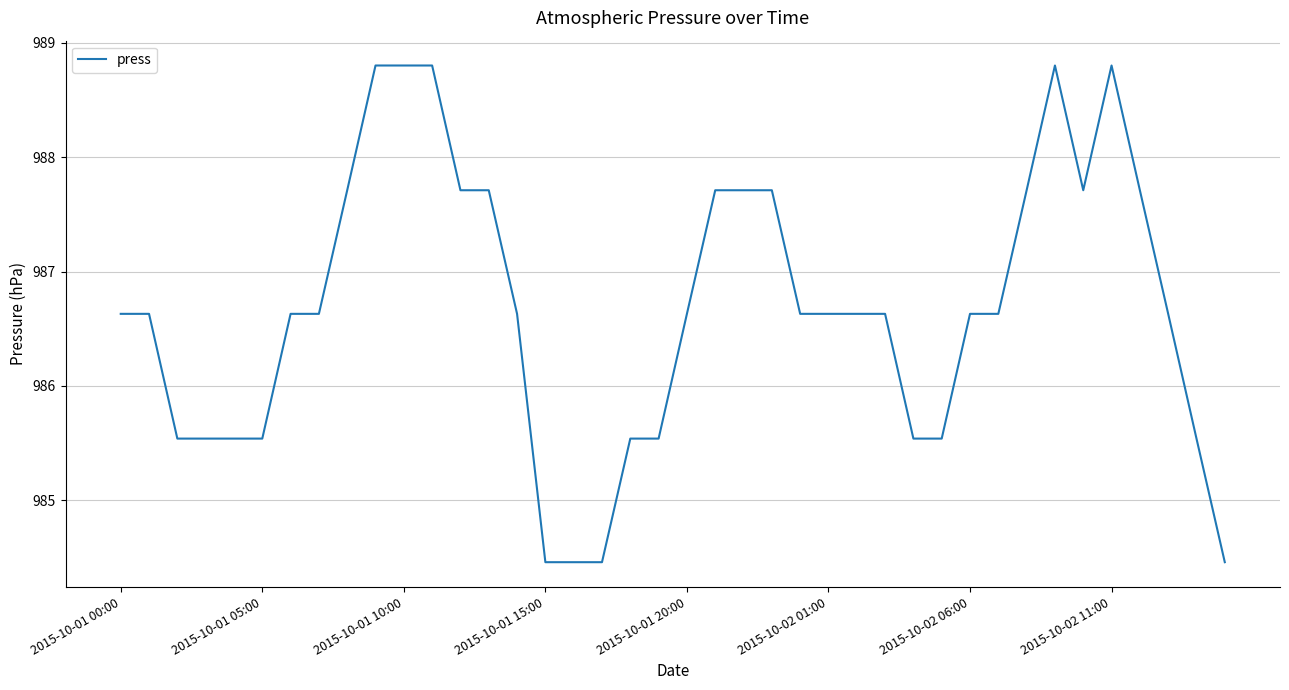

What is the maximum value shown in the chart?

988.8